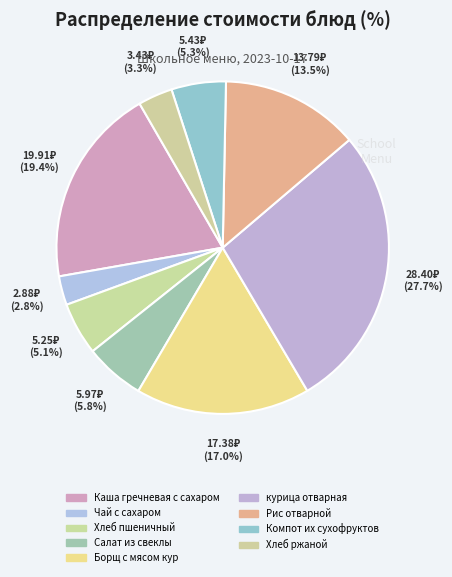

To the nearest percent, what is the average slice percentage?

11%